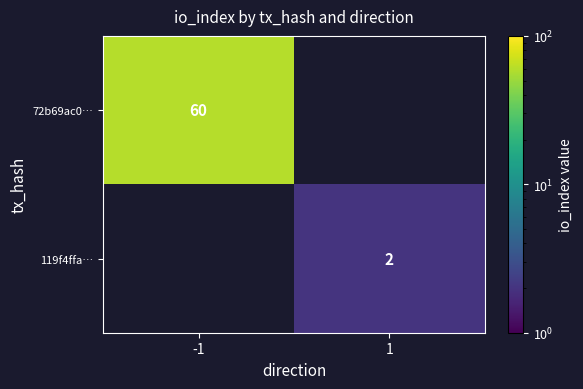

True or false: 119f4ffa… has a value of 0.6 at 1.

False